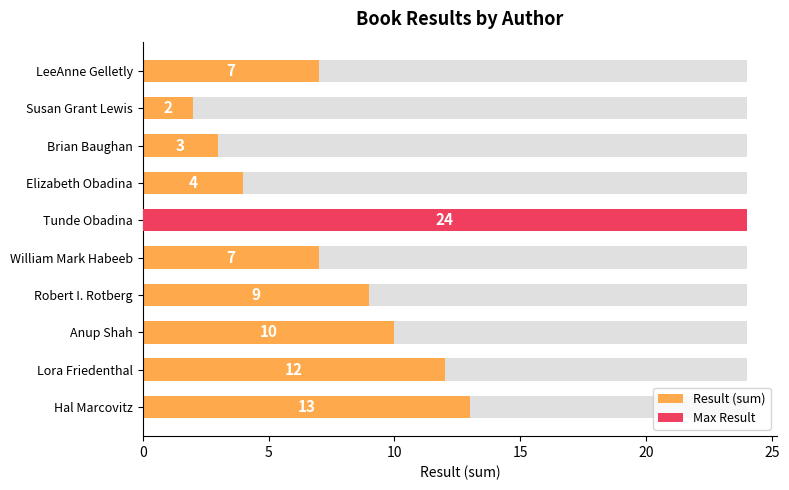

How many bars are there in total?

10